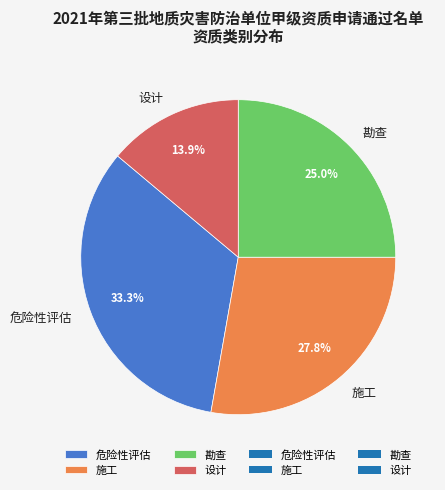

Does 施工 represent more than half of the total?

No